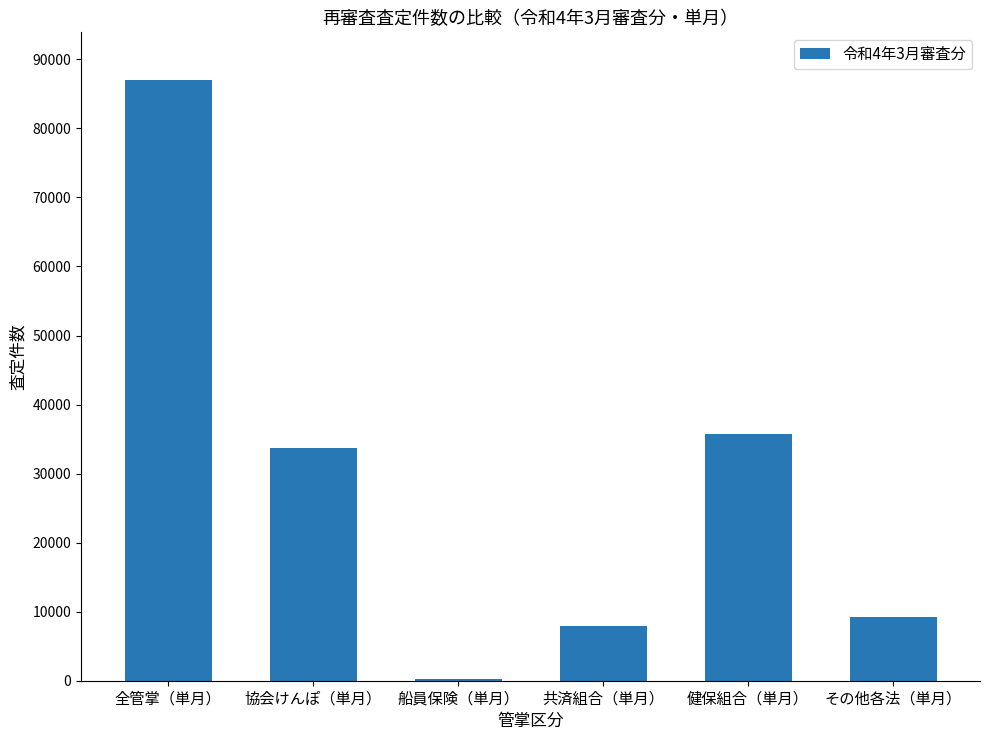

At which label does the data first exceed 33745?

全管掌（単月）